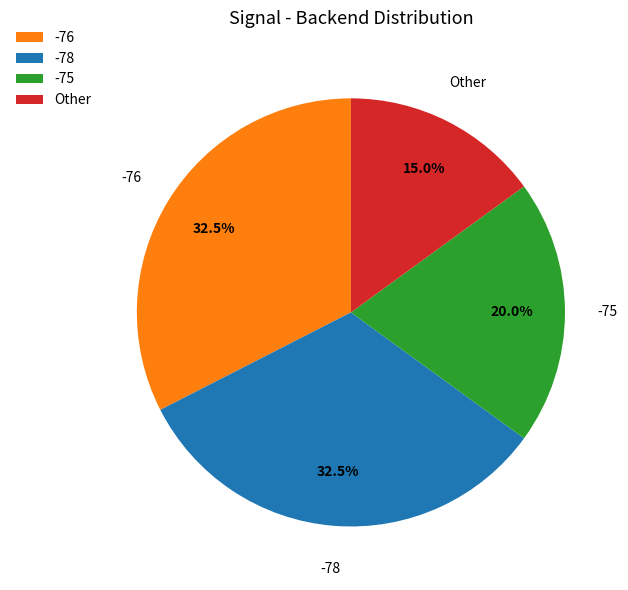

Does any single category account for the majority?

No